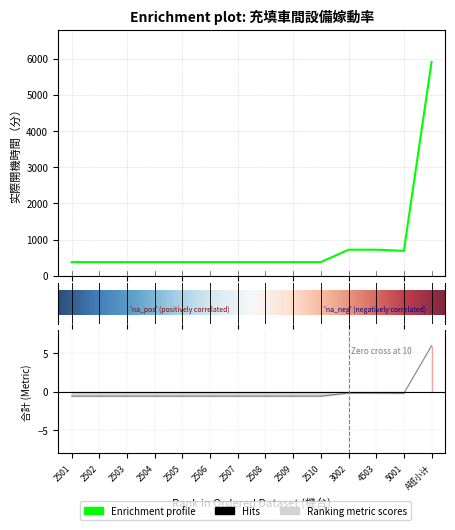

Does the chart have visible grid lines?

Yes